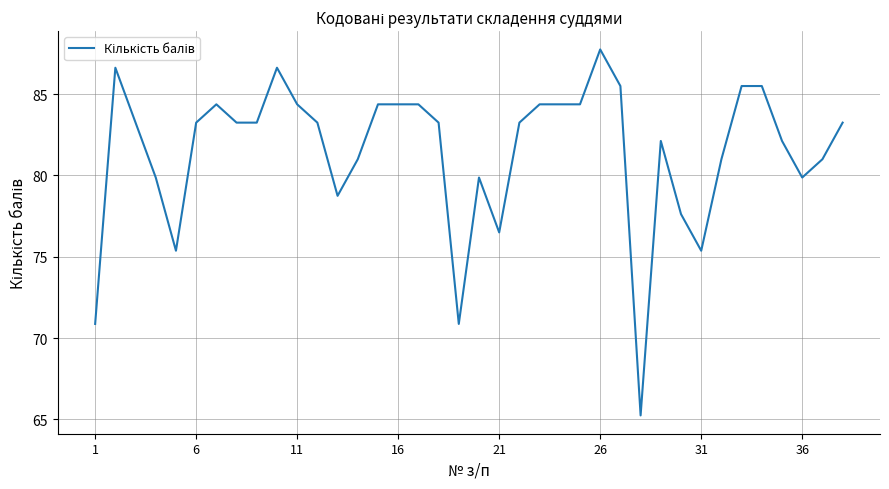

What is the maximum value shown in the chart?

87.8